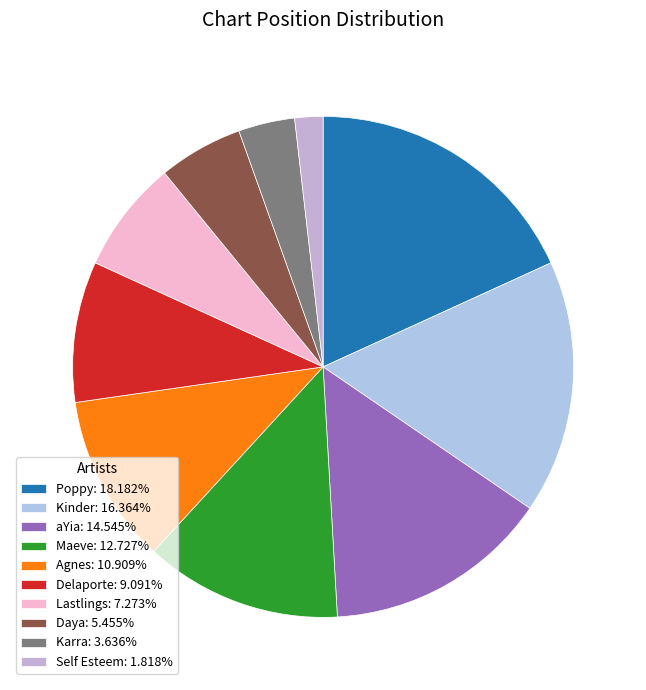

How many segments does this pie chart have?

10